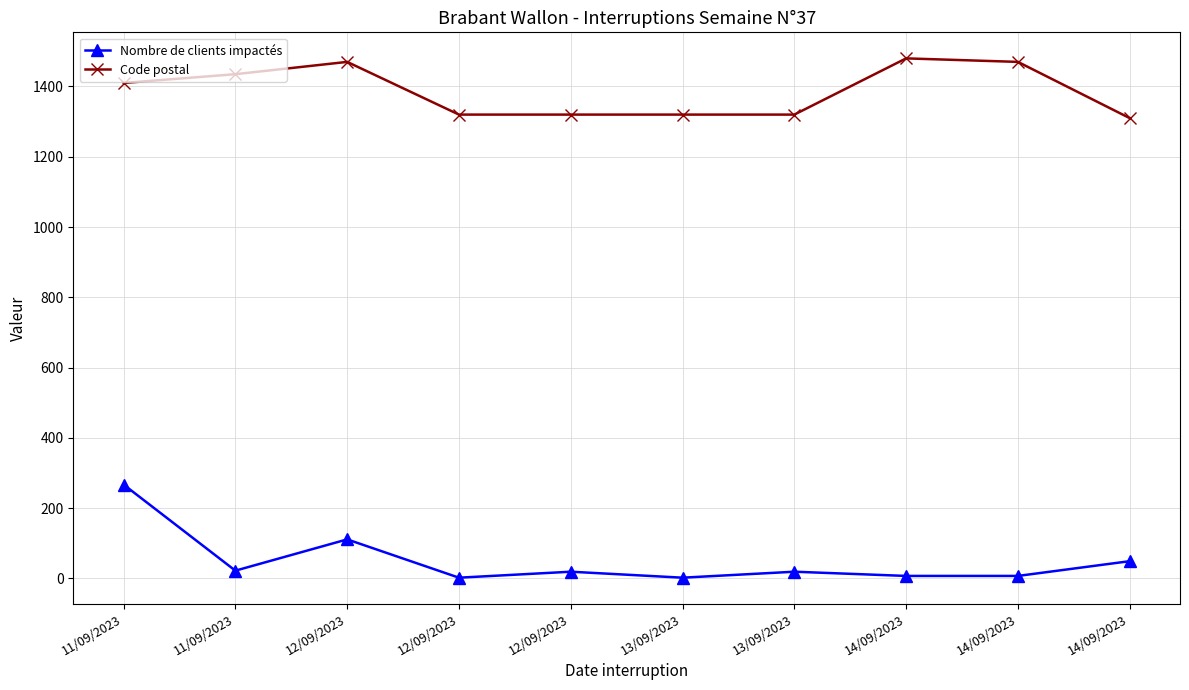

What is the lowest value of the Code postal series?

1310